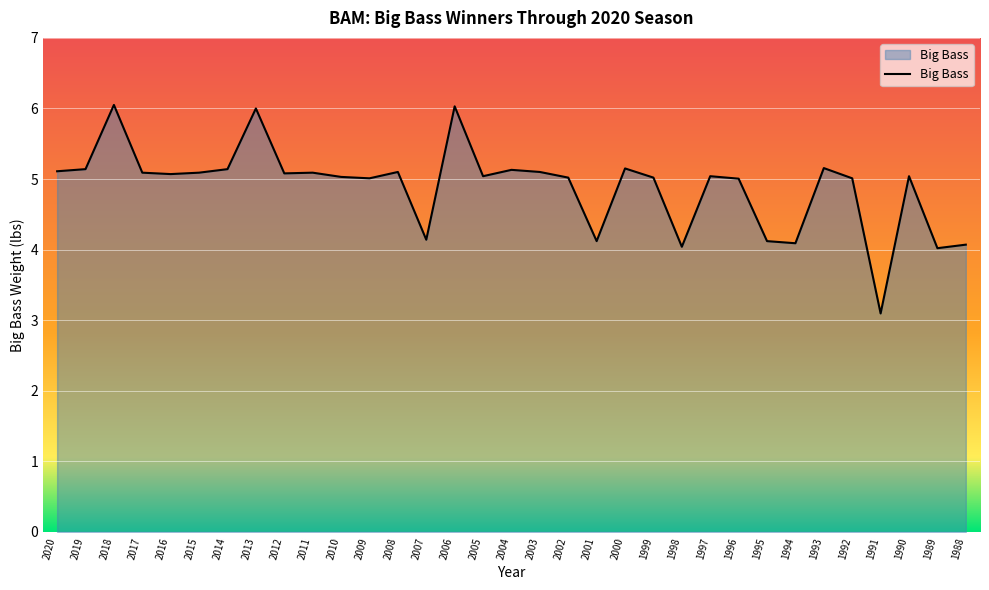

What is the difference between the maximum and minimum values?

3.0